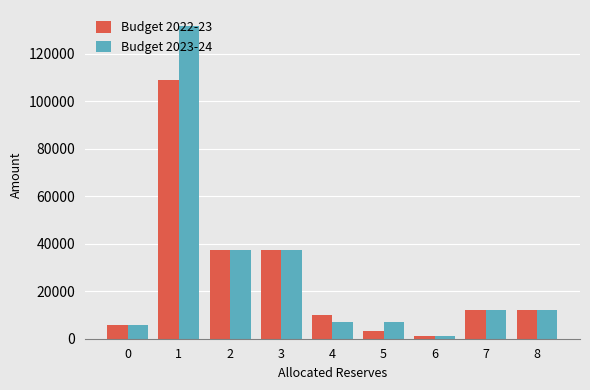

Is the value of Budget 2022-23 at 0 greater than the value of Budget 2023-24 at 6?

Yes